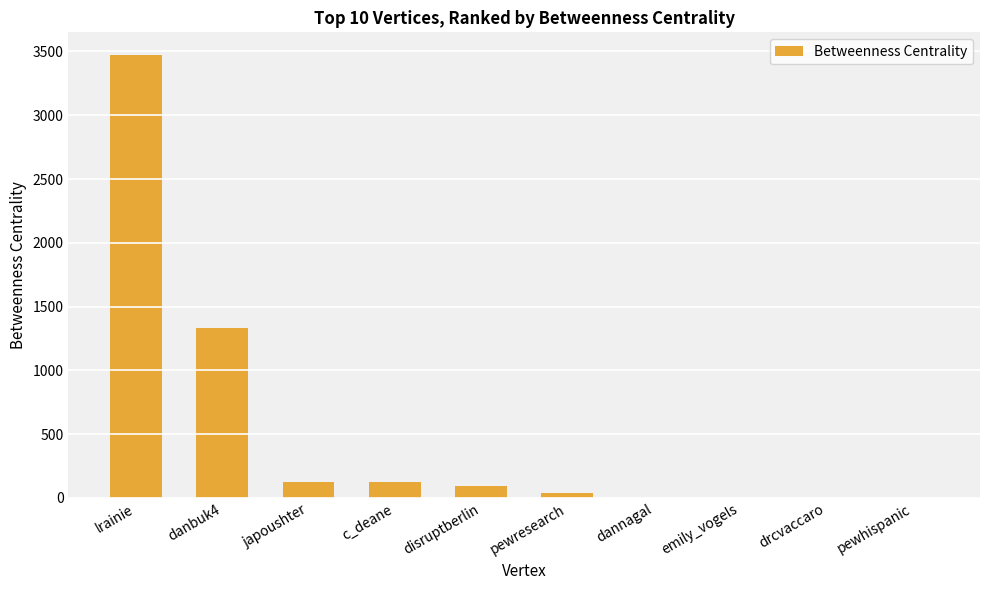

Which has a higher value, drcvaccaro or japoushter?

japoushter